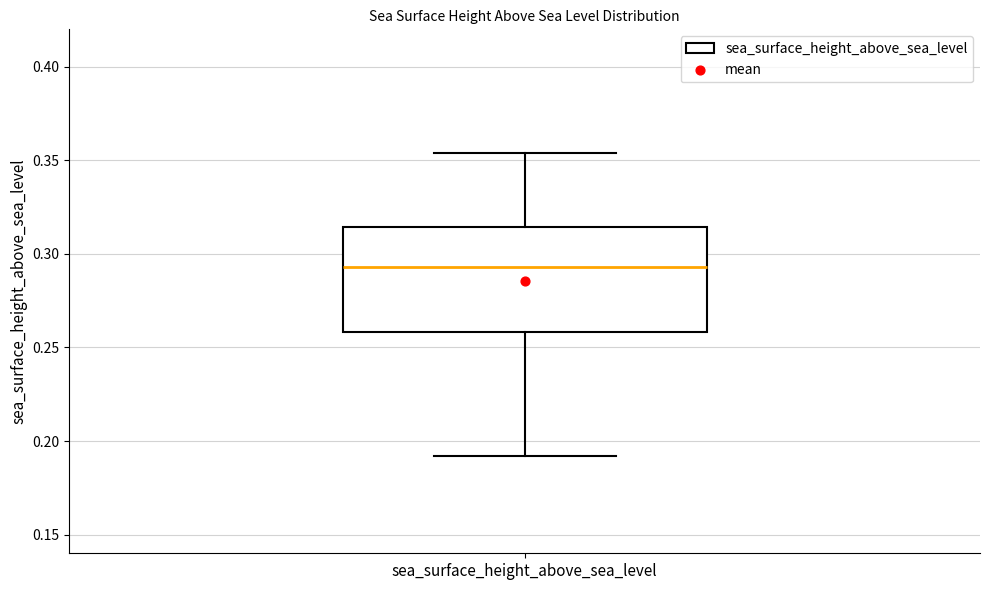

Transcribe this box plot: give where the median line is, the range the box spans, and where the two whiskers end, as read against the y-axis. The values are not printed on the chart, so give them approximately, as read against the axis.

median 0.295, box 0.260 to 0.315, whiskers 0.190 to 0.355